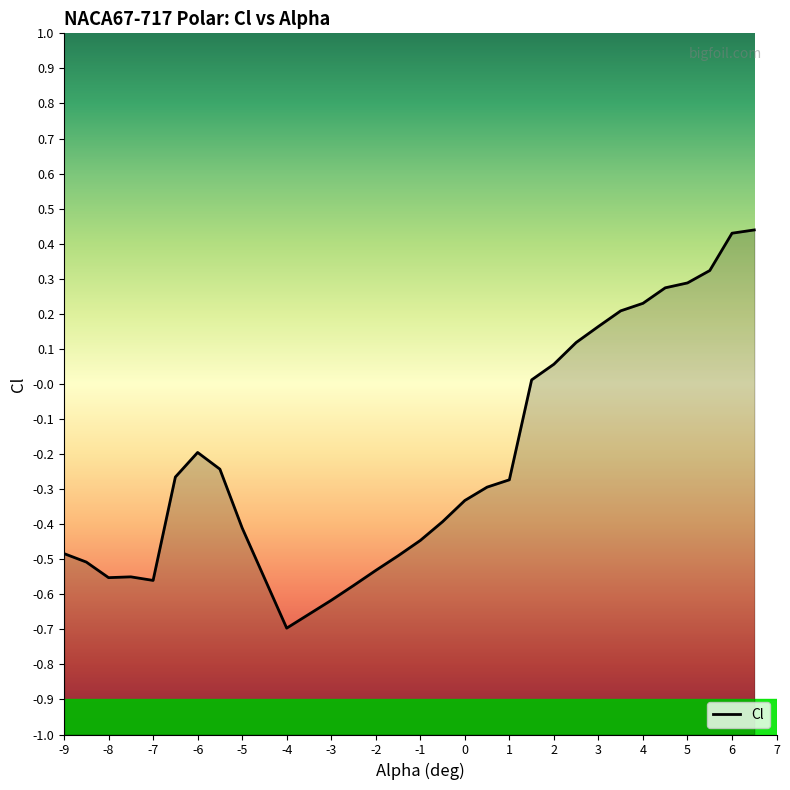

Rank the categories by value from lowest to highest.

-4, -3, -2.5, -7, -8, -7.5, -2, -8.5, -1.5, -9, -1, -5, -0.5, 0, 0.5, 1, -6.5, -5.5, -6, 1.5, 2, 2.5, 3, 3.5, 4, 4.5, 5, 5.5, 6, 6.5